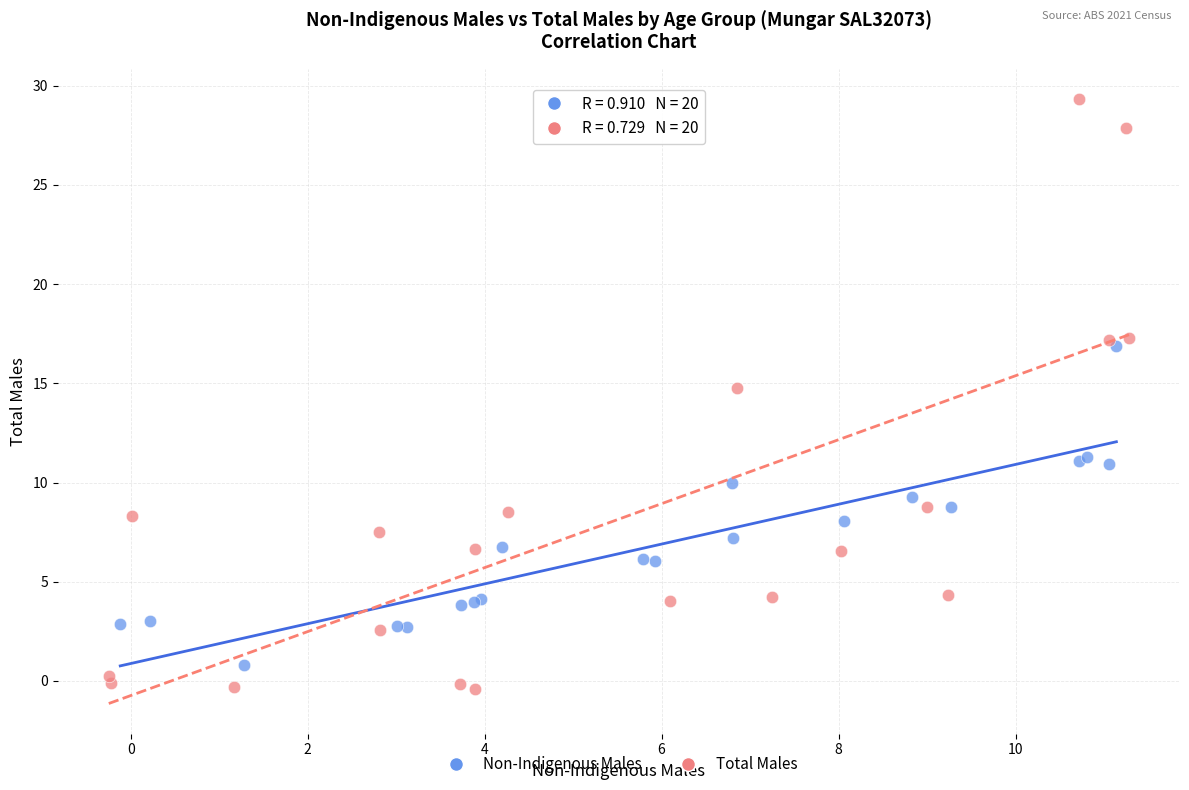

What are all the series names shown in the legend?

Non-Indigenous Males, Total Males